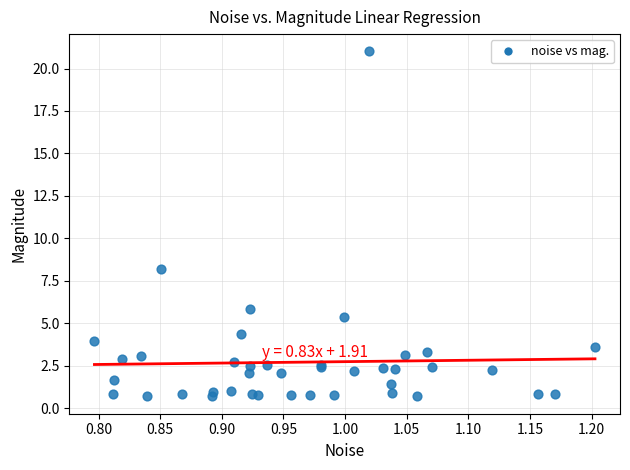

What Y value in the scatter plot is closest to 10?

8.2